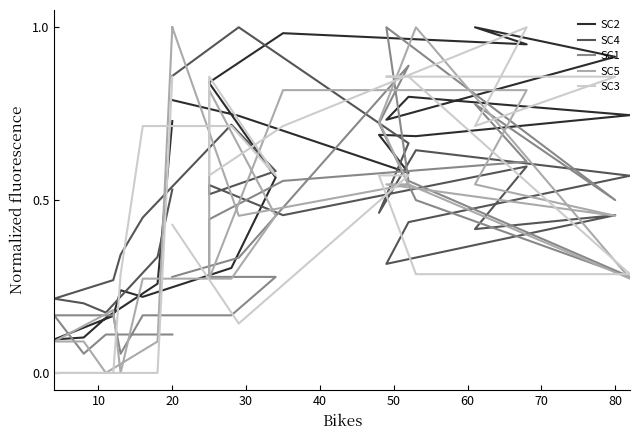

Which series ends up on top after the final intersection of SC1 and SC2?

SC2